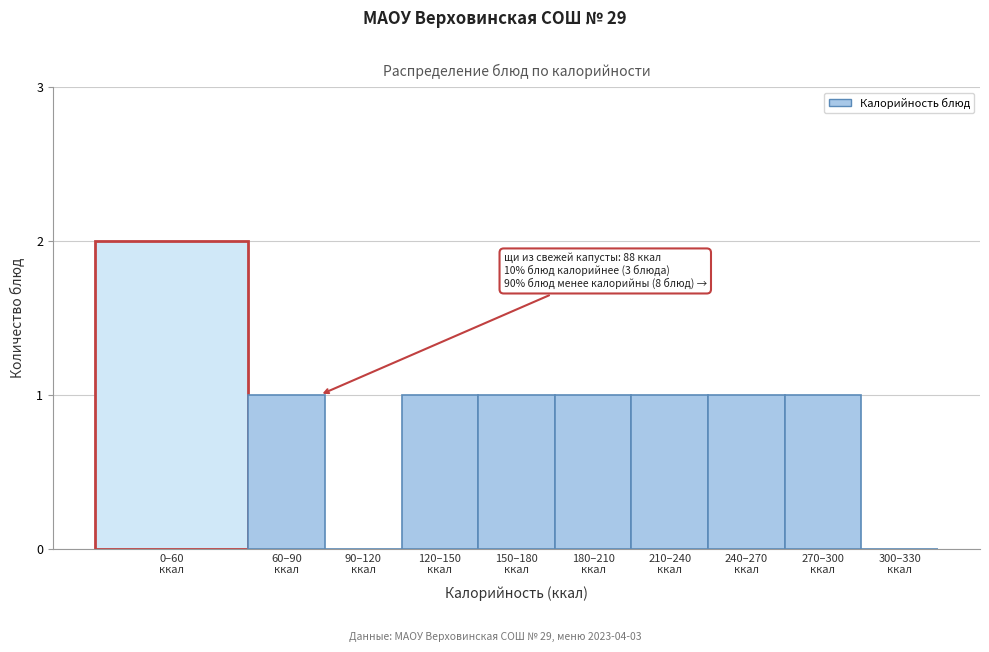

What is the sum of all values?

9